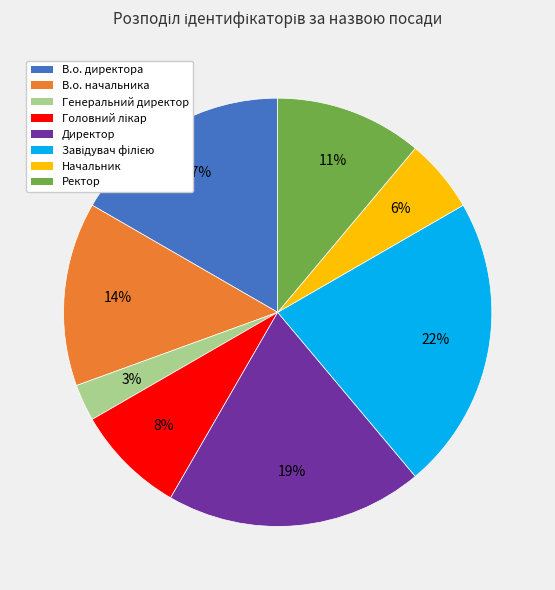

To the nearest percent, what portion does Генеральний директор represent?

3%